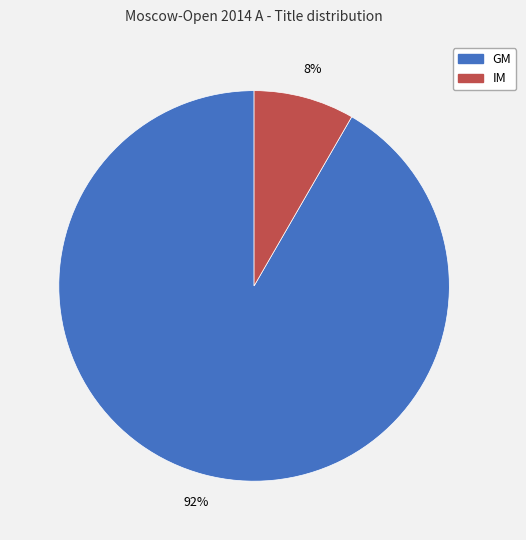

To the nearest percent, what portion does IM represent?

8%